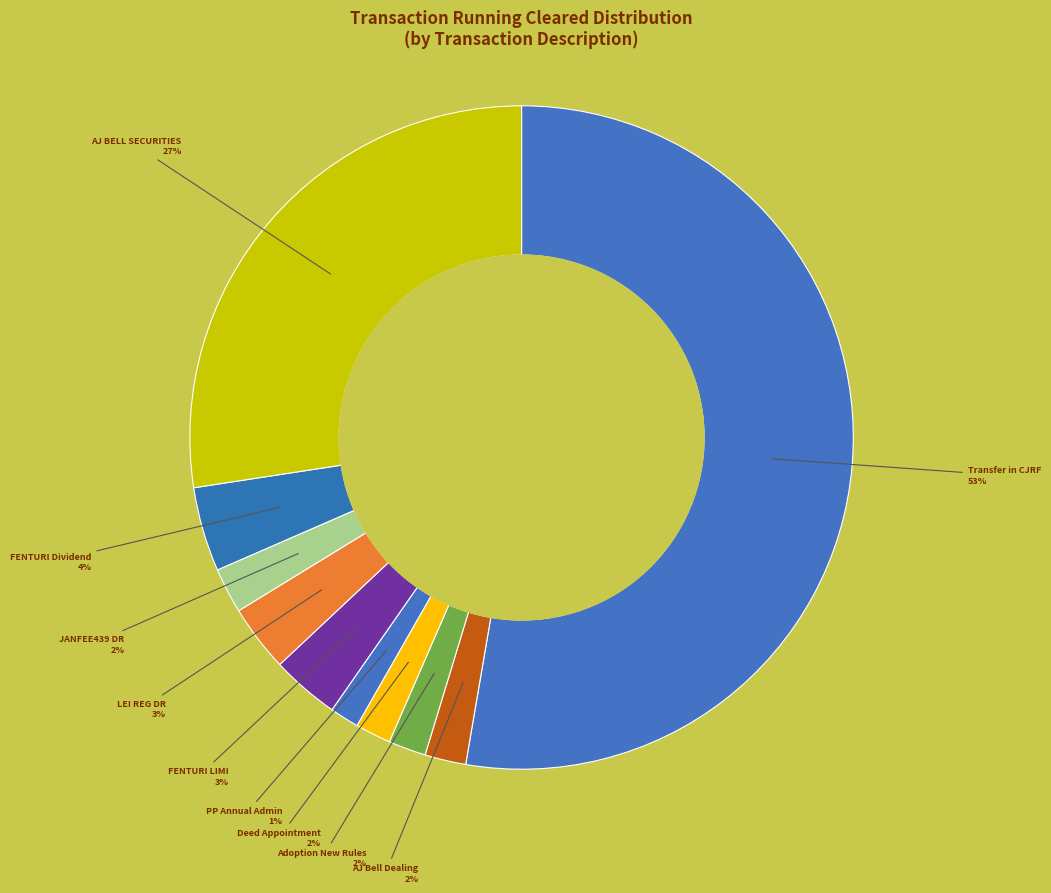

Rank the categories by value from lowest to highest.

PP Annual Admin Fee, Deed of Appointment of WPTL, Adoption of New Scheme Rules, AJ Bell Dealing Account, 20014979 JANFEE439 DR, 20014979 LEI REG DR, FENTURI LIMI HJPSI, FENTURI LIMITED HJPSI Dividend, AJ BELL SECURITIES WWP TRUSTEE, Transfer in from CJRF H Jodrel